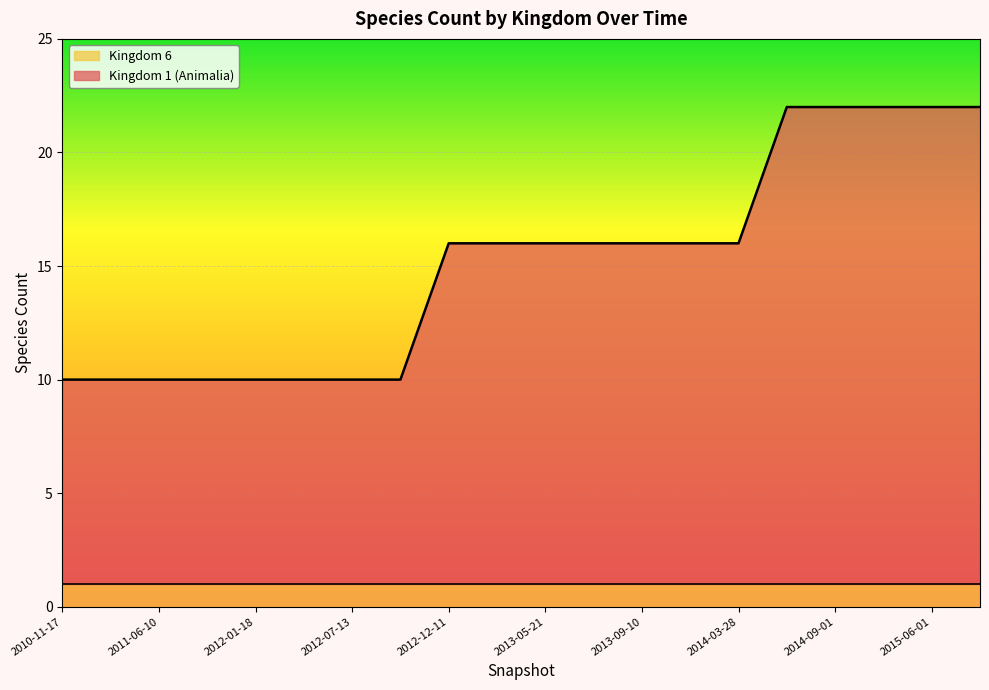

True or false: there are more than 2 points higher than both neighbors.

False